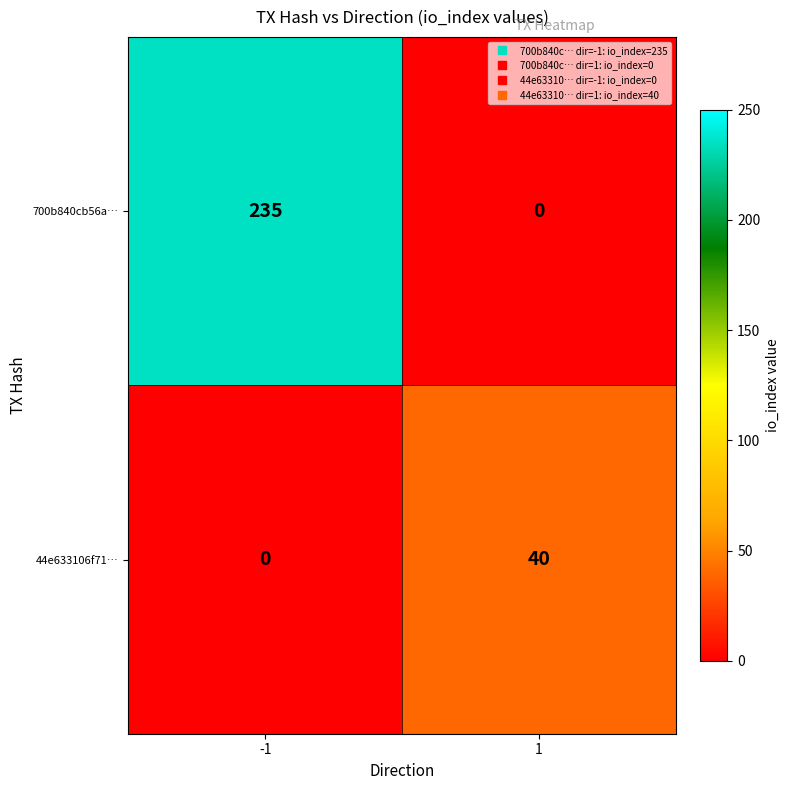

What is the sum of the 700b840cb56a… values at -1 and 1?

235